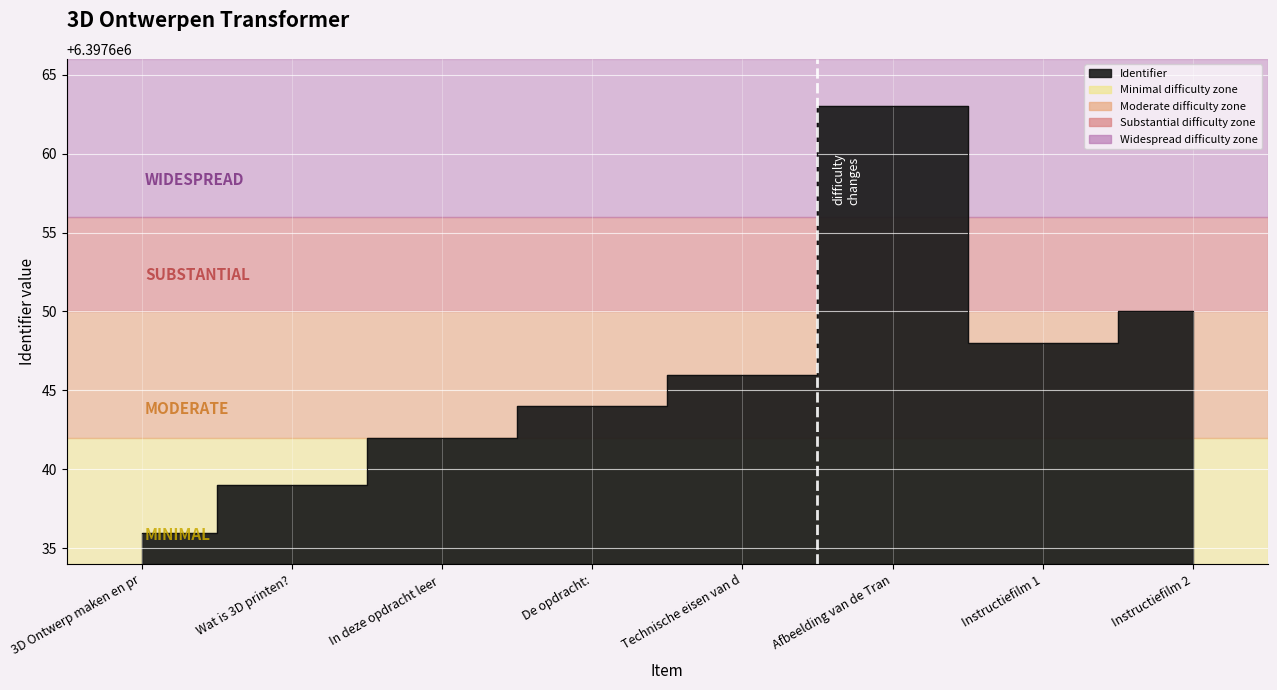

Reading left to right, extract all data points from this chart.

6397636	6397639	6397642	6397644	6397646	6397663	6397648	6397650